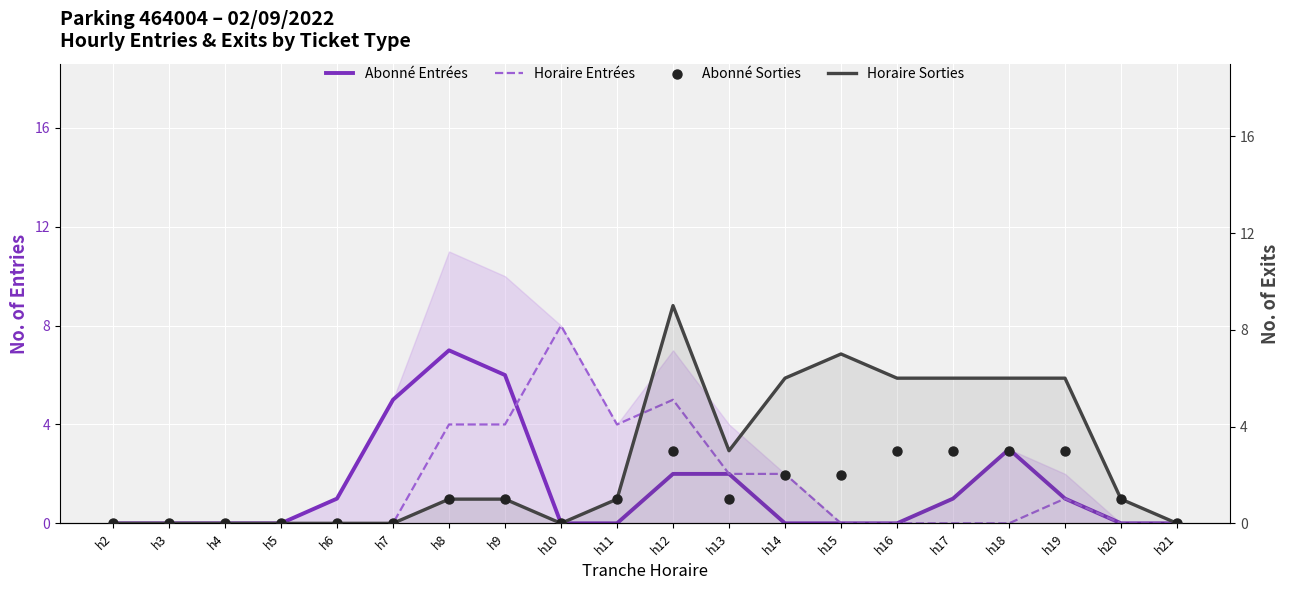

What is the total value across all series at h11?

6